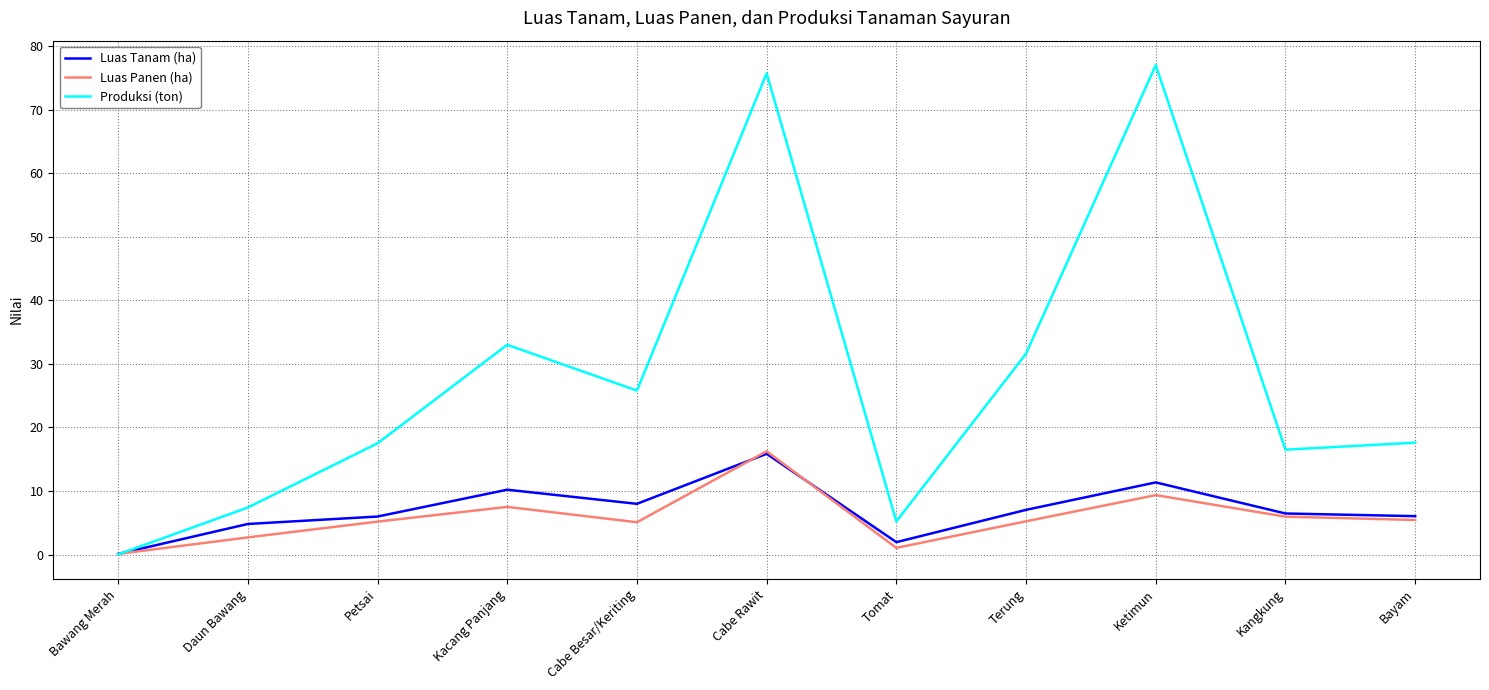

What is the spread (max minus min) of values at Kangkung?

10.5